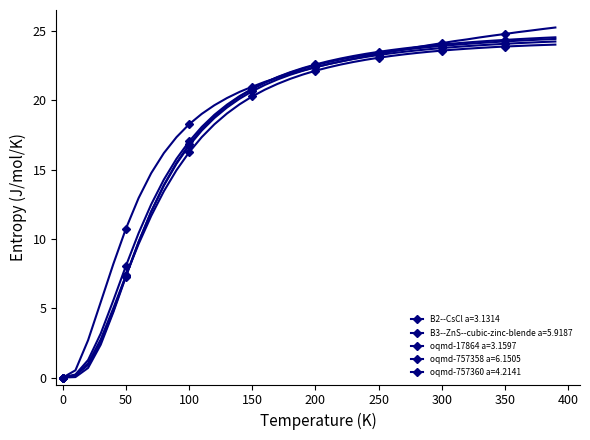

At which category is the sum across all series the highest?

390